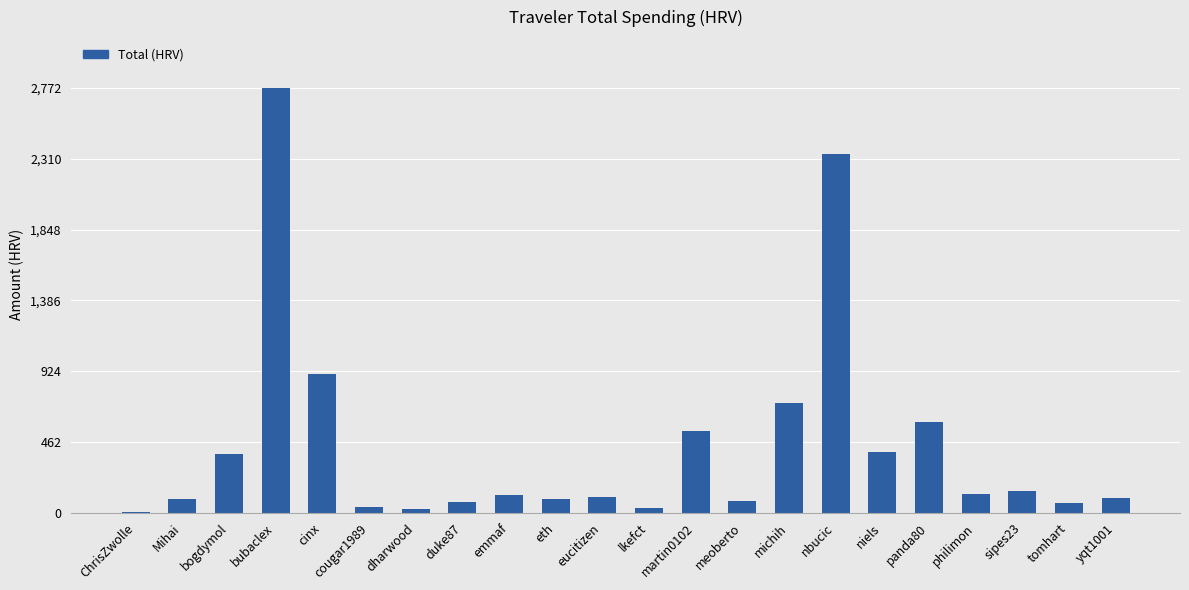

What is the change in value from ChrisZwolle to lkefct?

+25.5